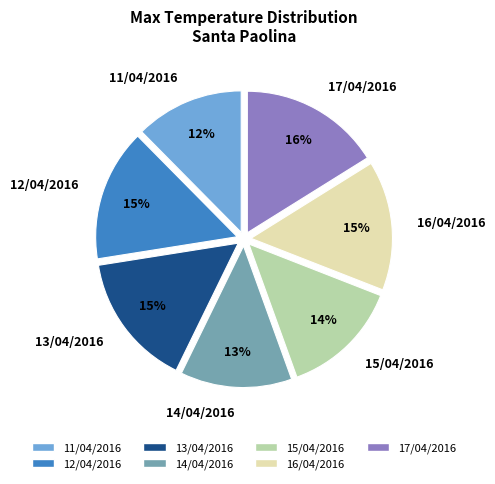

How many segments does this pie chart have?

7